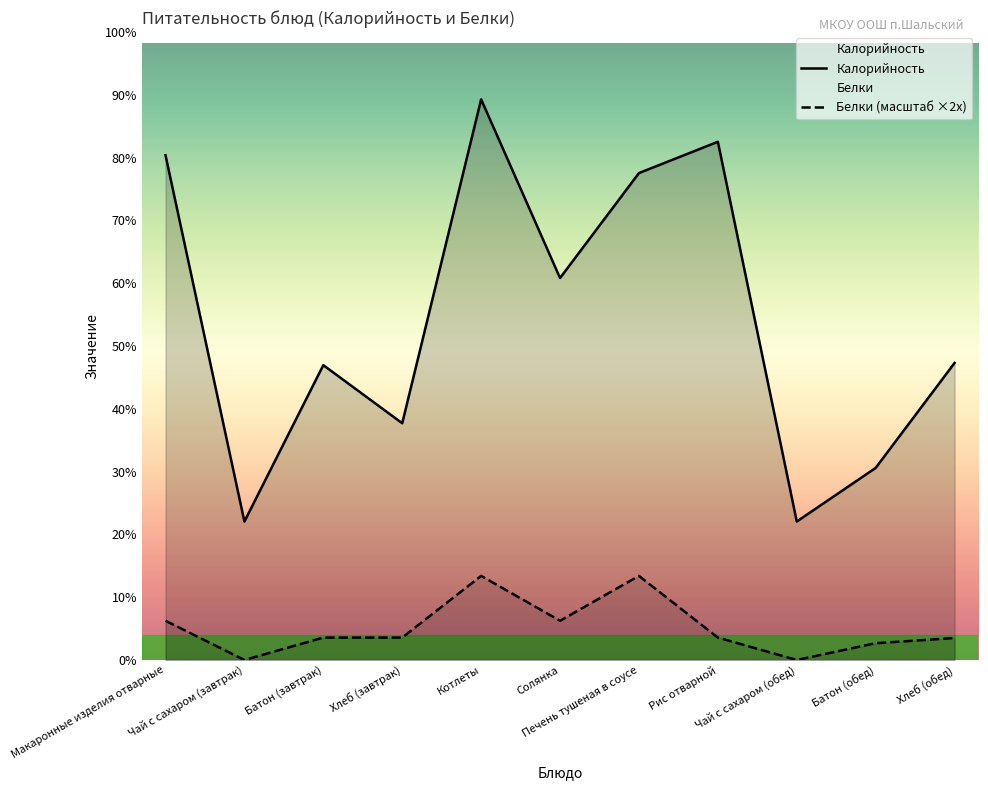

Does the chart have visible grid lines?

No